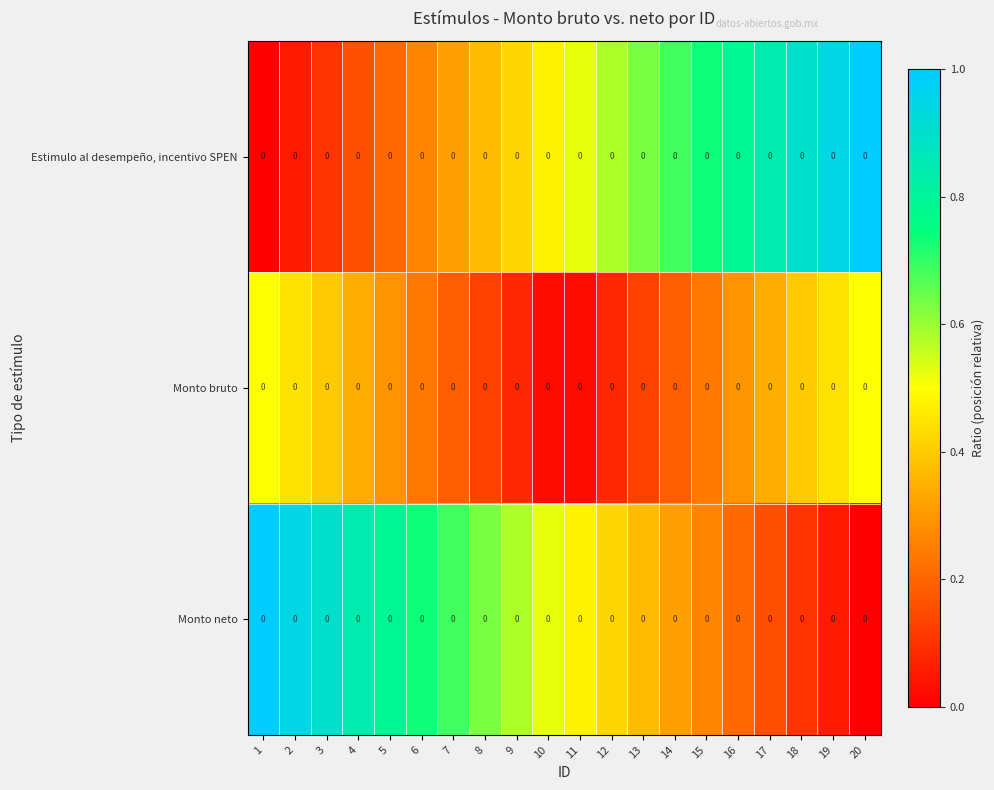

True or false: Monto bruto has a value of 0.2 at 4.

False